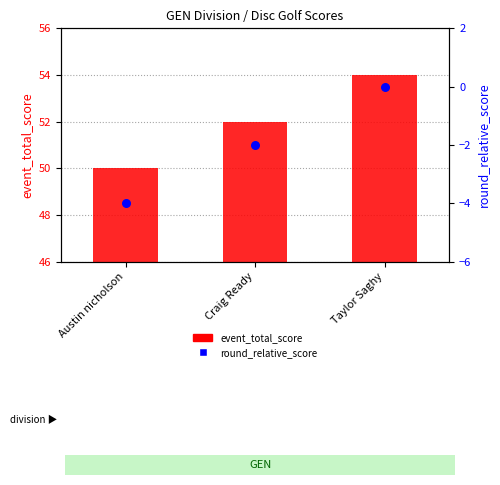

Is the value of event_total_score at Austin nicholson greater than the value of round_relative_score at Craig Ready?

Yes